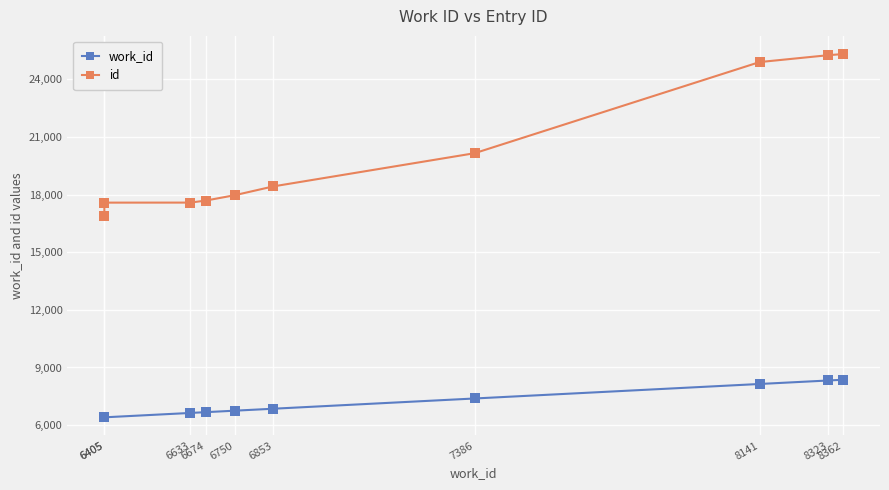

List the series in order of their peak value, lowest first.

work_id, id